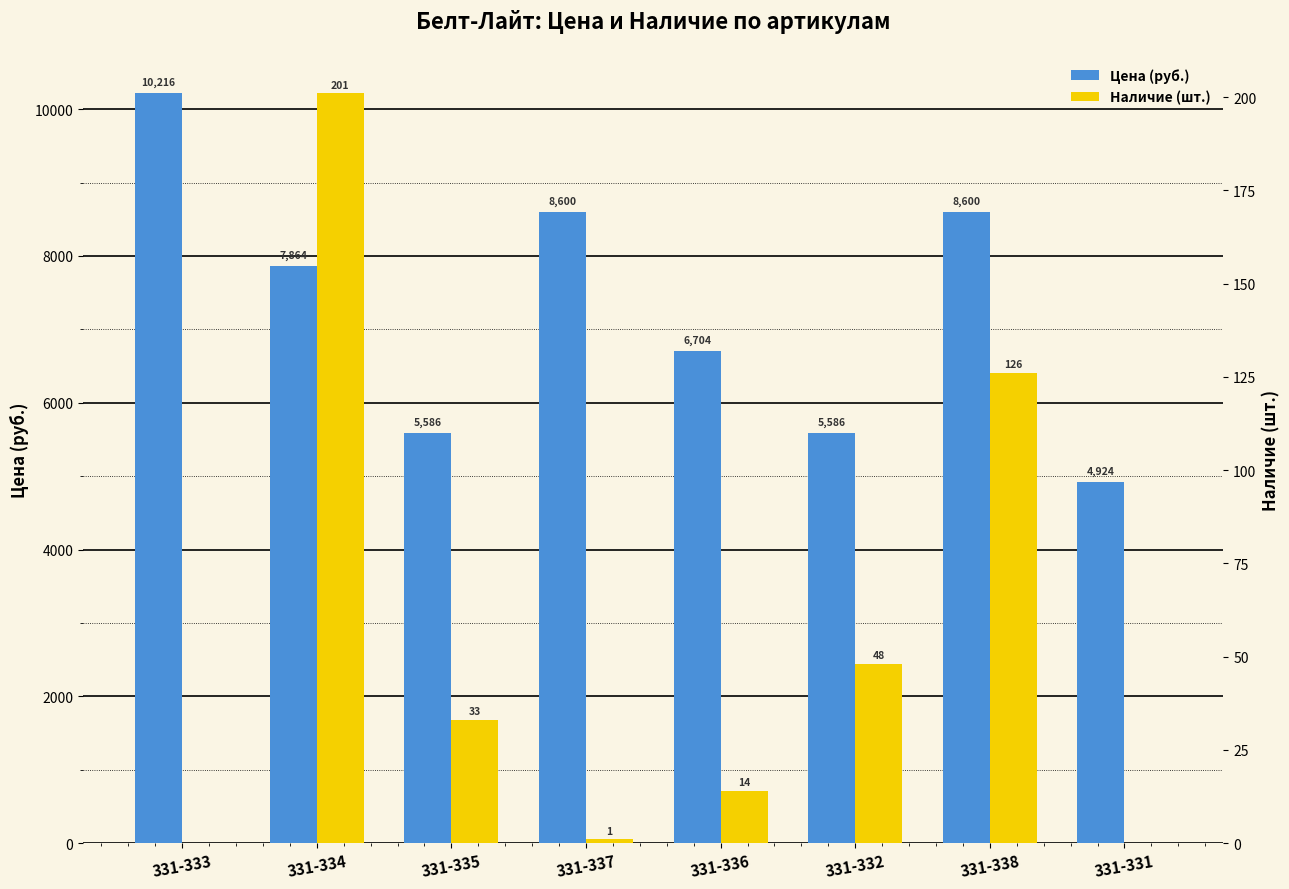

Where is Цена (руб.) nearest to the value 7570?

331-334